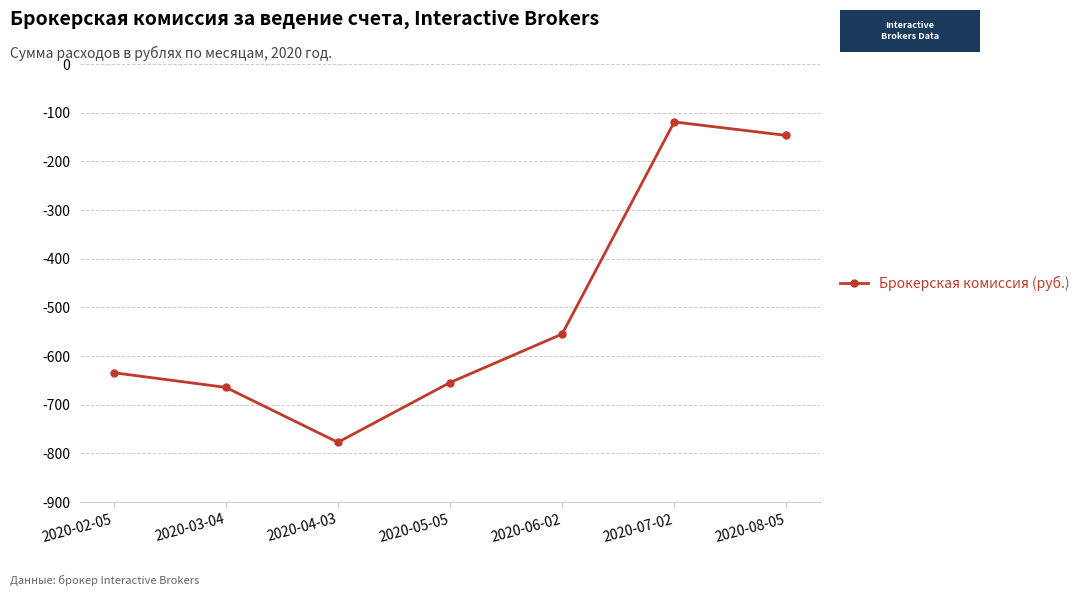

Count the number of categories in the chart.

7